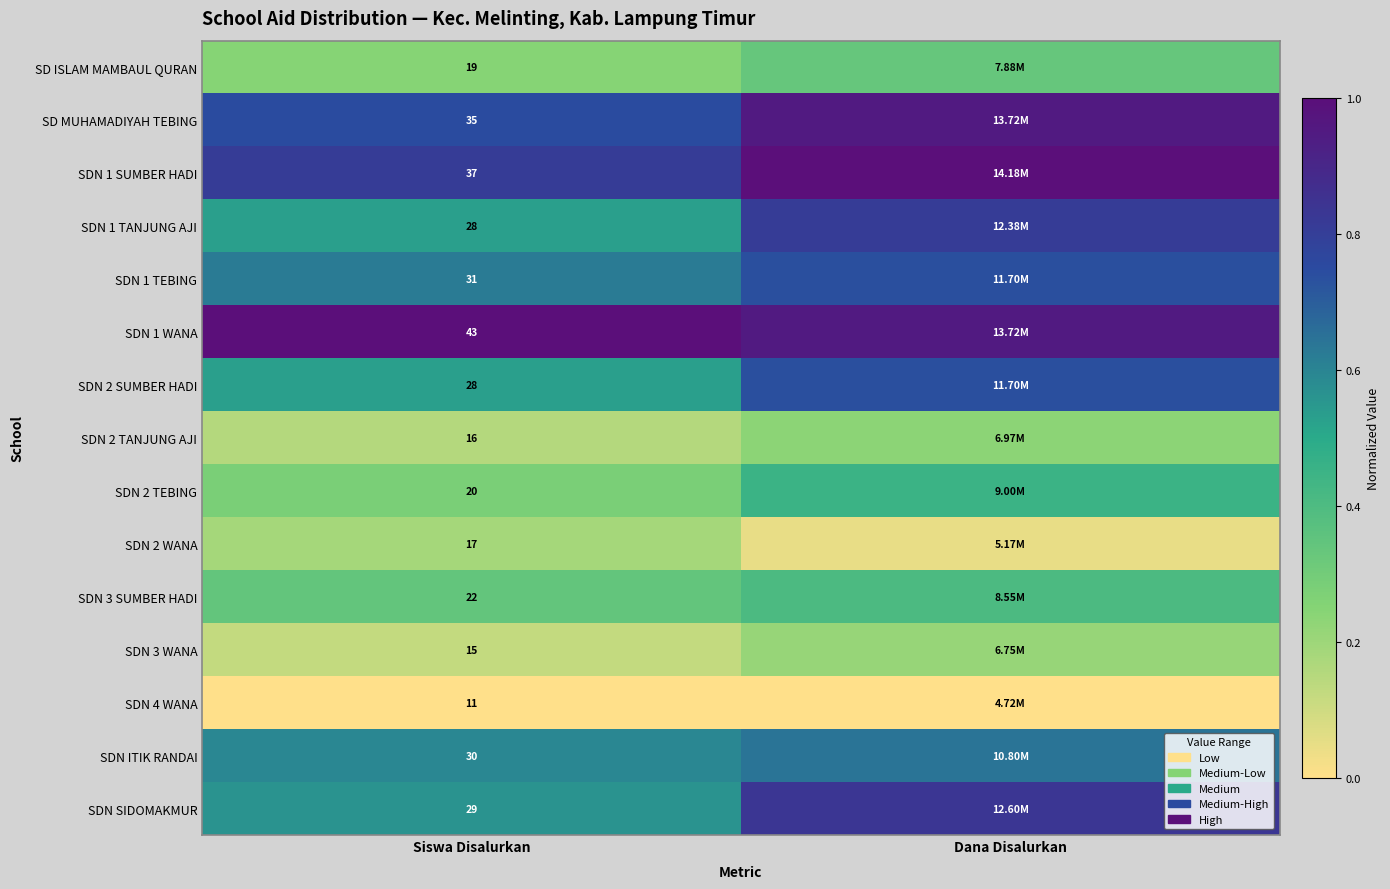

The value of SDN 1 TEBING at Siswa Disalurkan is 0.6. True or false?

True